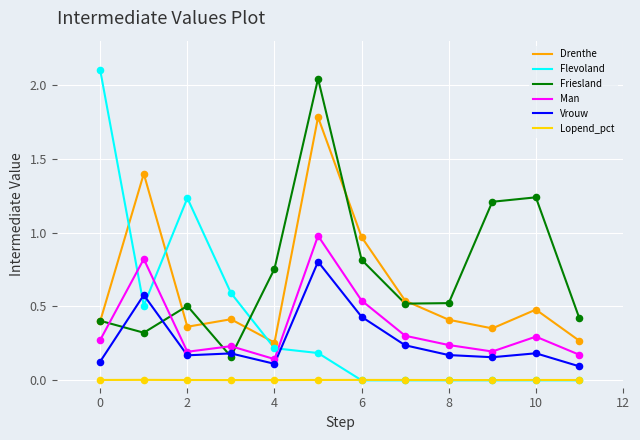

Which series has the largest range (max minus min)?

Flevoland